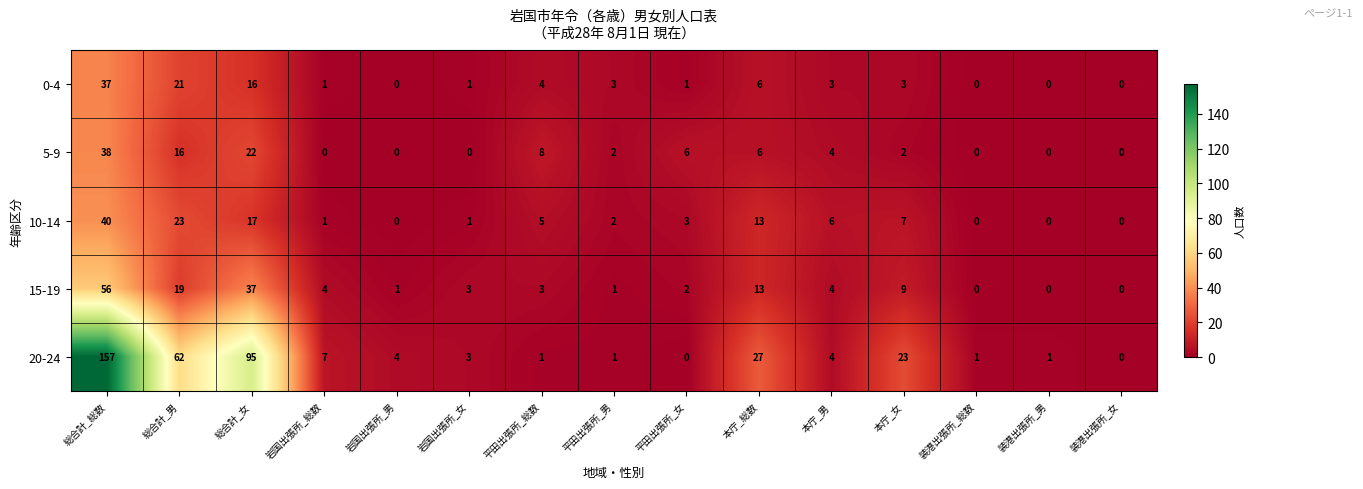

What is the difference between the second highest and minimum values in the 5-9 series?

22